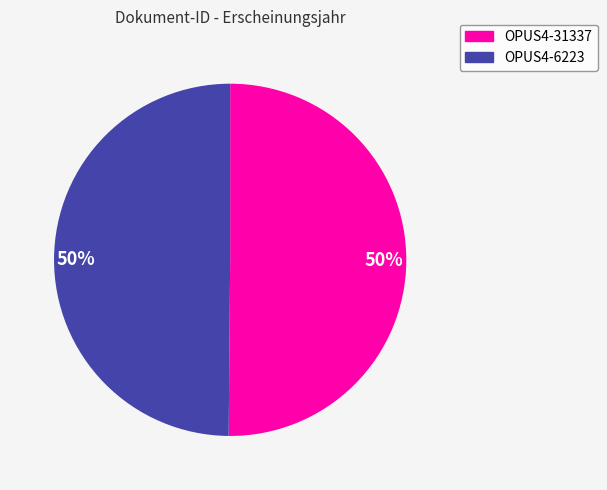

How many segments does this pie chart have?

2